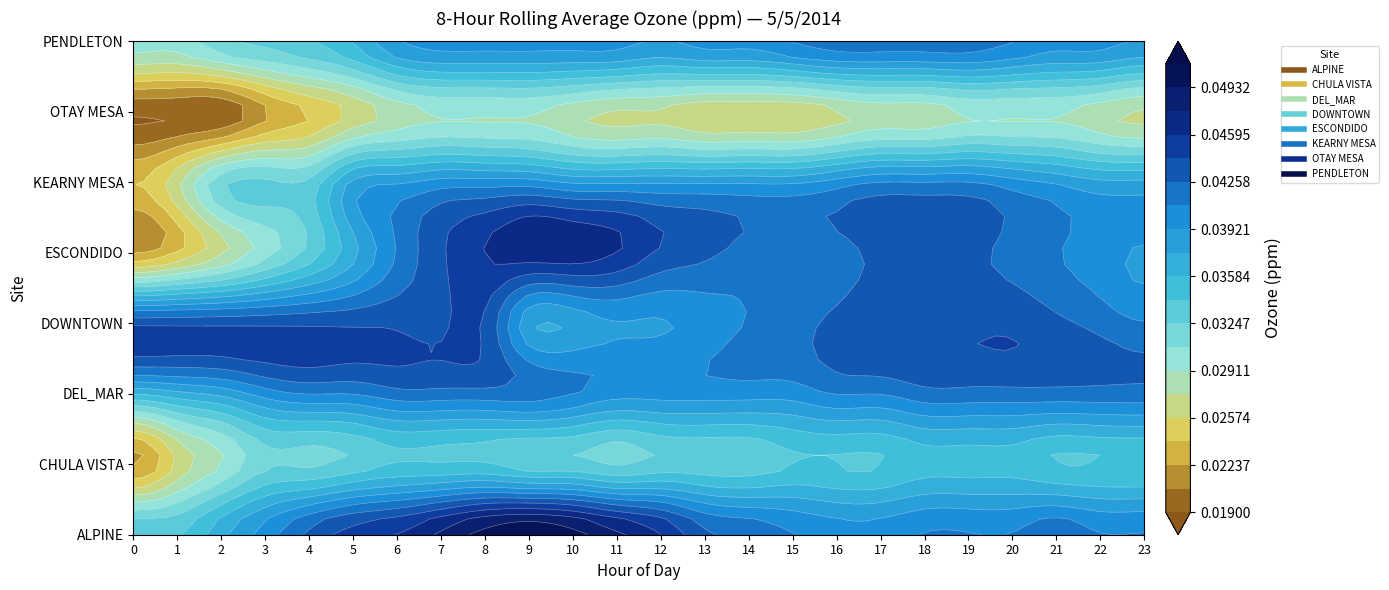

Which series has the largest range (max minus min)?

ESCONDIDO